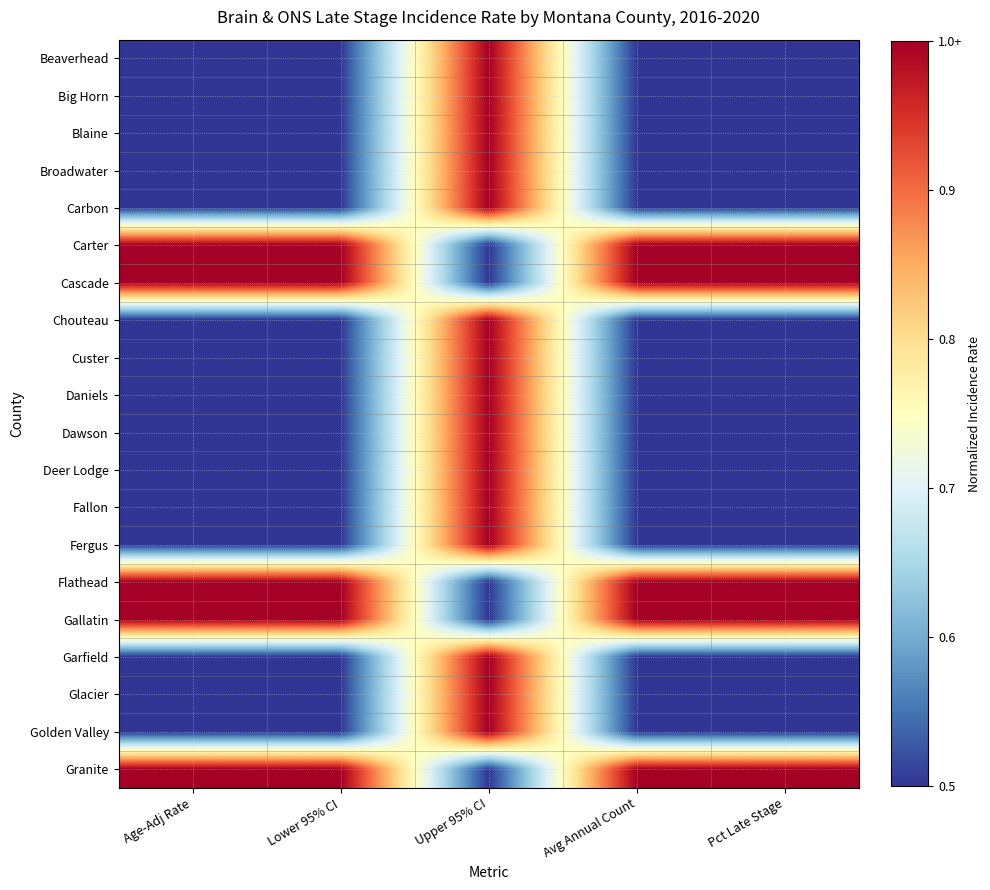

How many categories are shown in the chart?

5